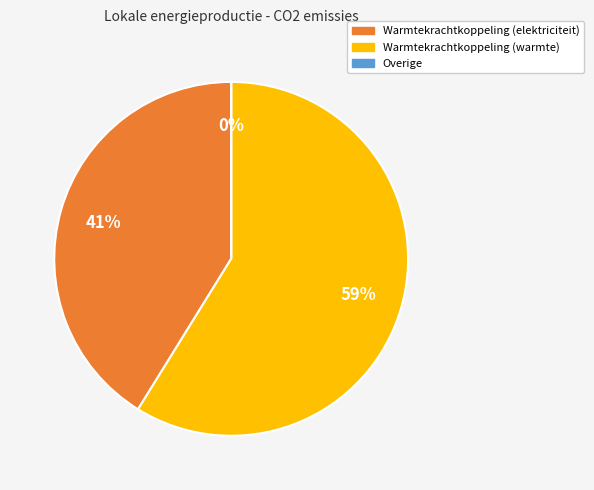

Which category has the biggest portion of the pie?

Warmtekrachtkoppeling (warmte)